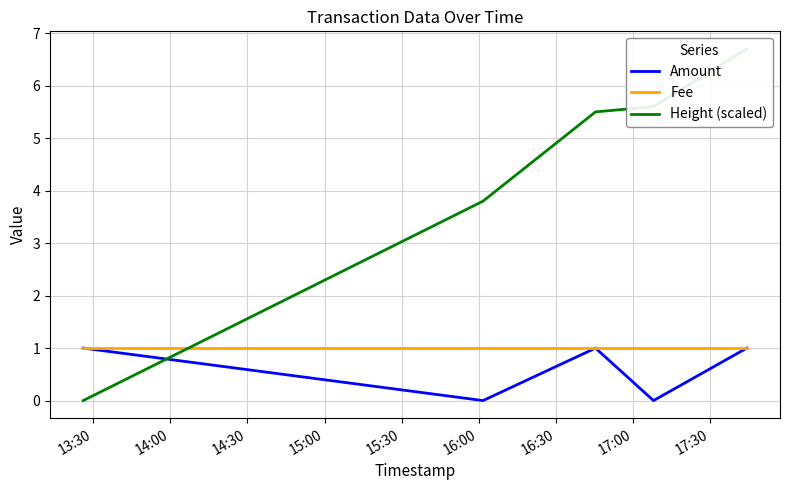

Rank the series by their maximum value, from lowest to highest.

Amount, Fee, Height (scaled)